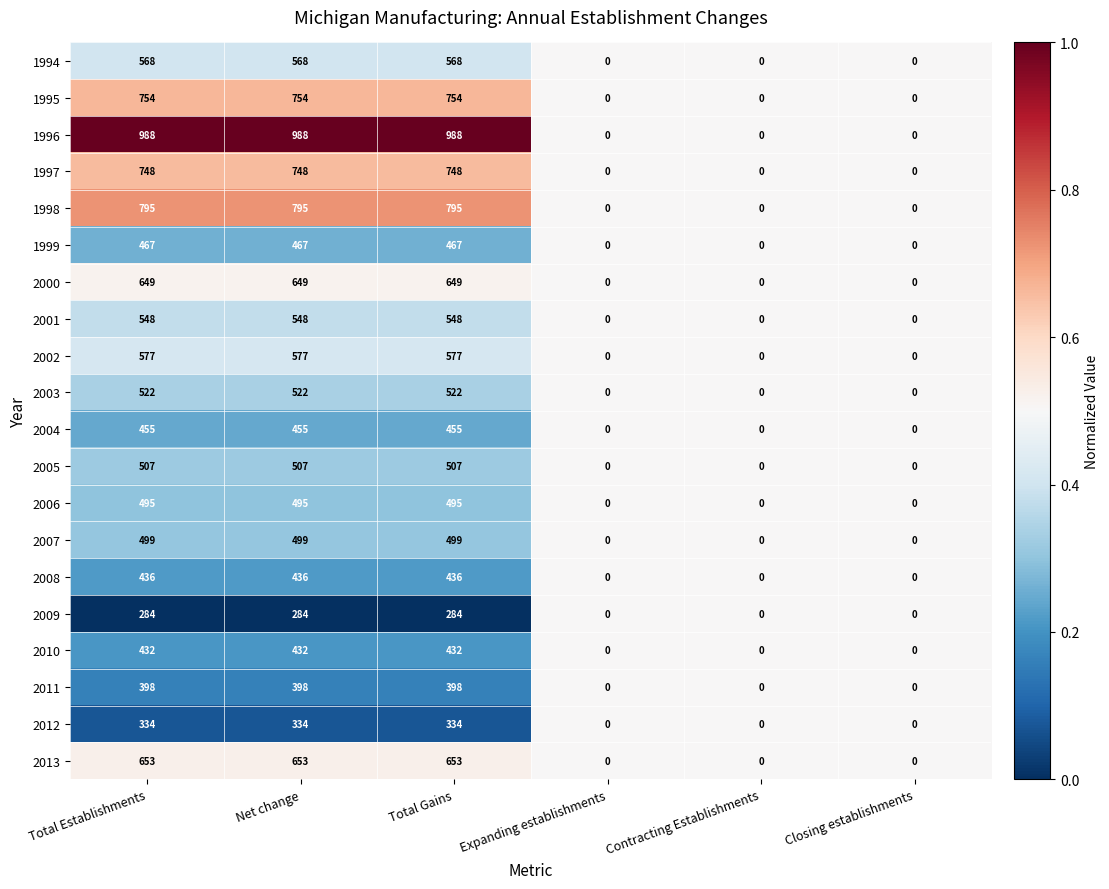

At Total Establishments, list the series in order from largest to smallest.

1996, 1998, 1995, 1997, 2013, 2000, 2002, 1994, 2001, 2003, 2005, 2007, 2006, 1999, 2004, 2008, 2010, 2011, 2012, 2009